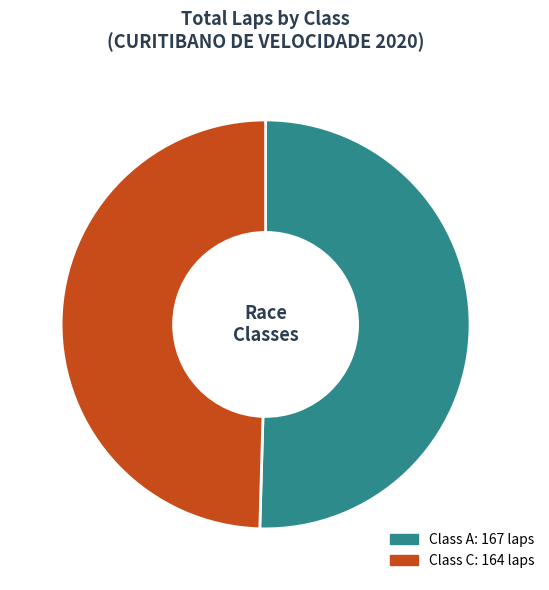

Is there any slice that represents more than half of the pie?

Yes